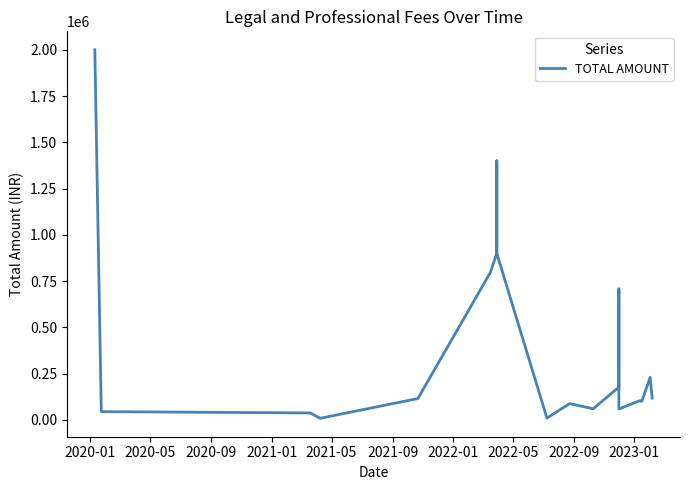

What is the maximum value shown in the chart?

2000000